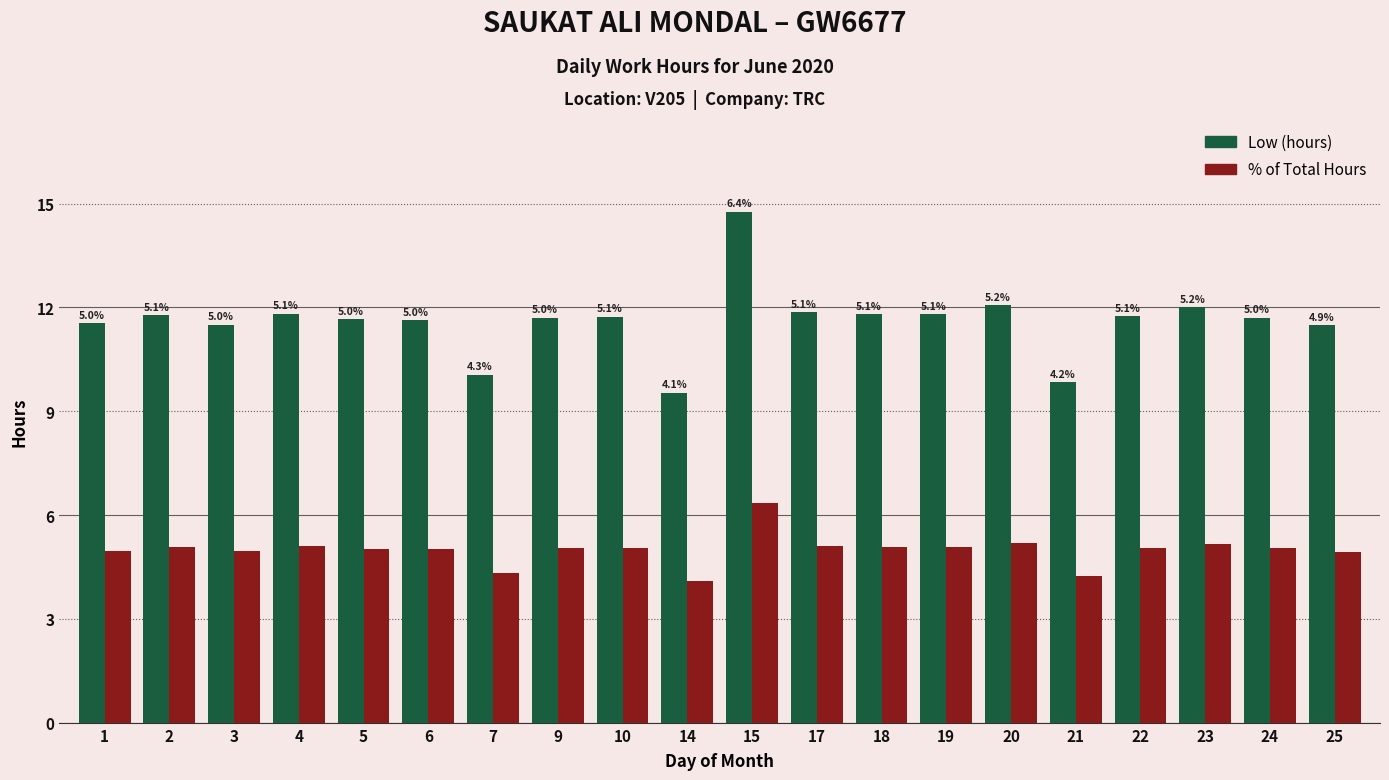

List the series in order of their overall mean, highest first.

Low (hours), % of Total Hours